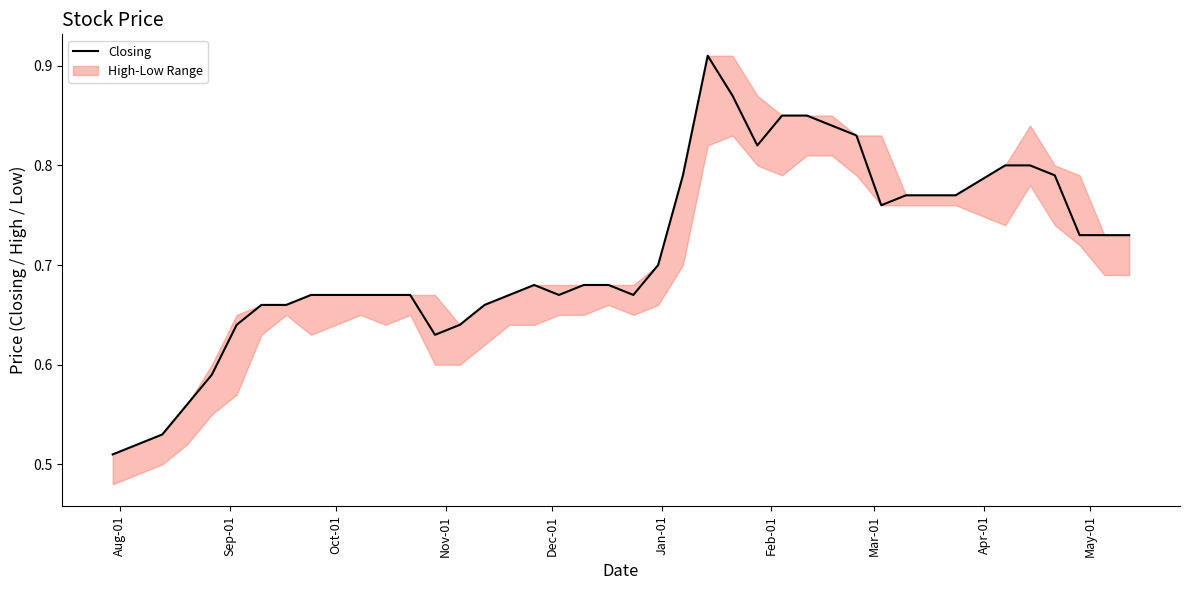

Which category has the lowest value across all series?

Aug-01